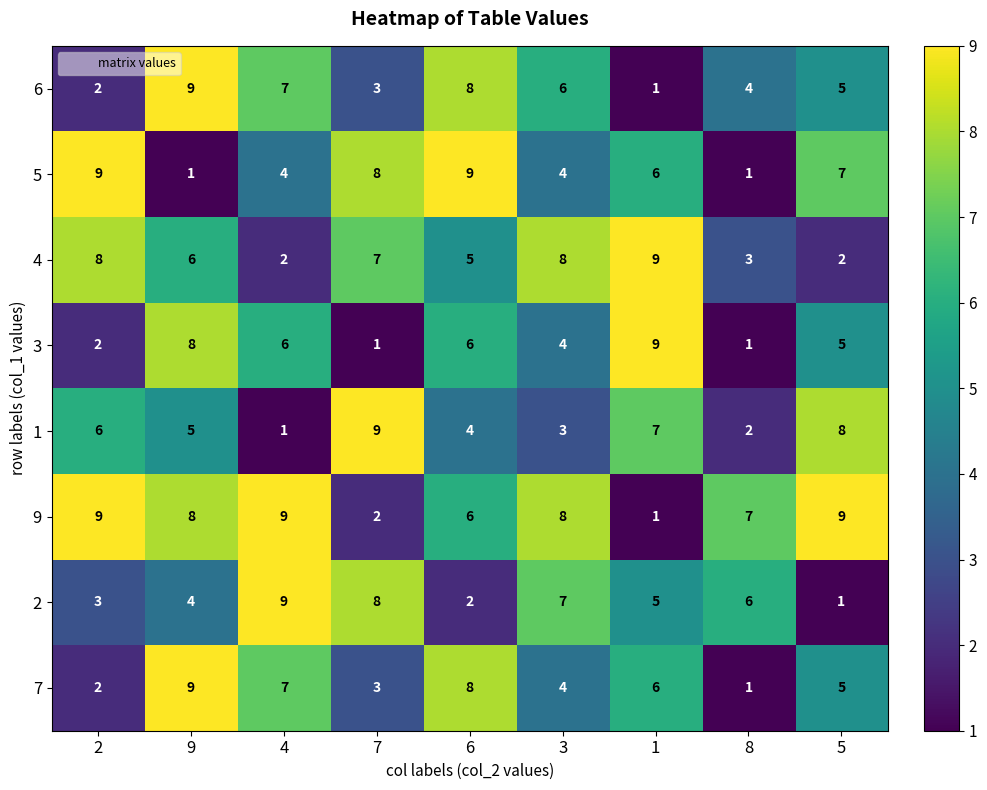

What is the sum of all 2 values?

45